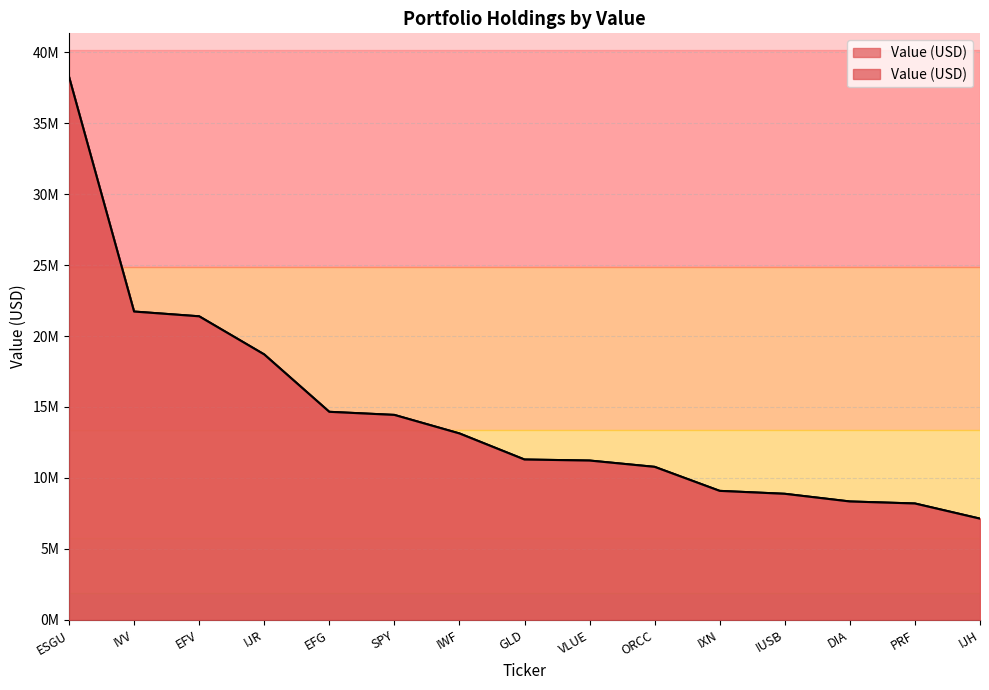

What is the sum of all values?

217283000